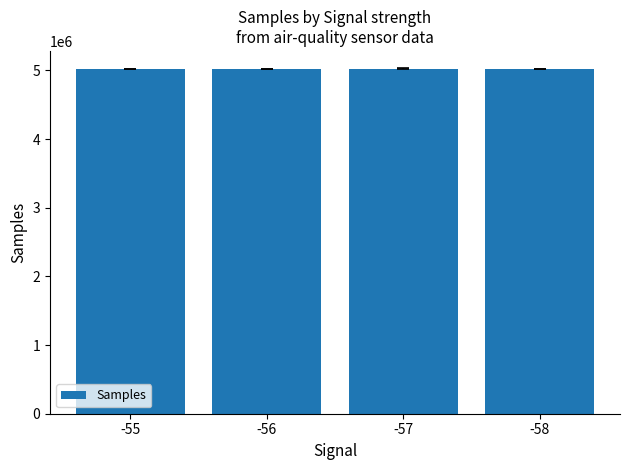

What is the change in value from -57 to -58?

-3242.6